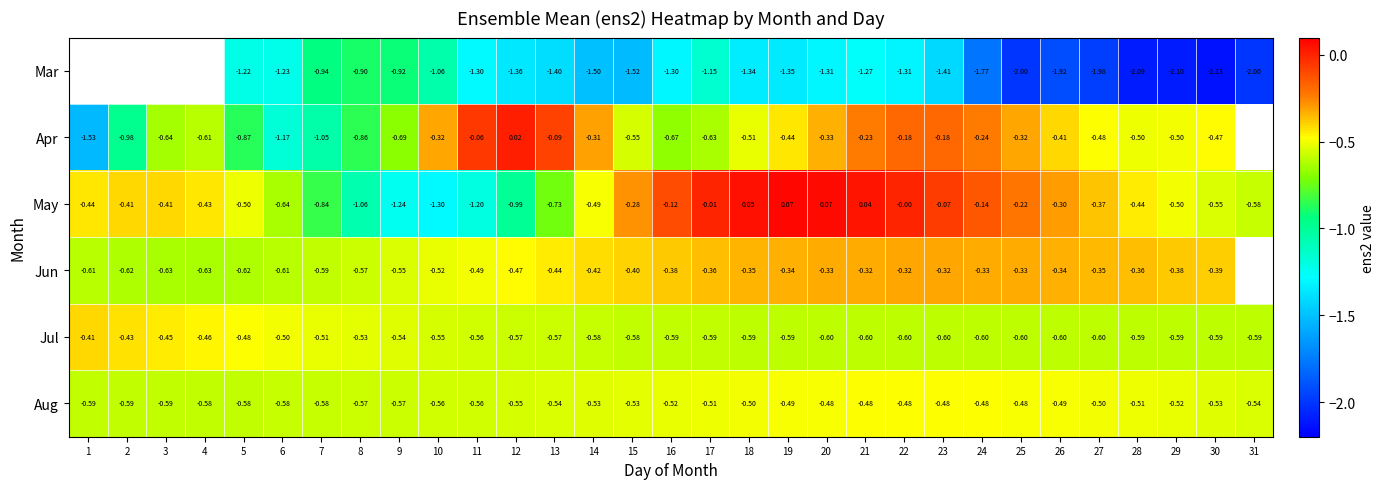

How many categories are shown in the chart?

31